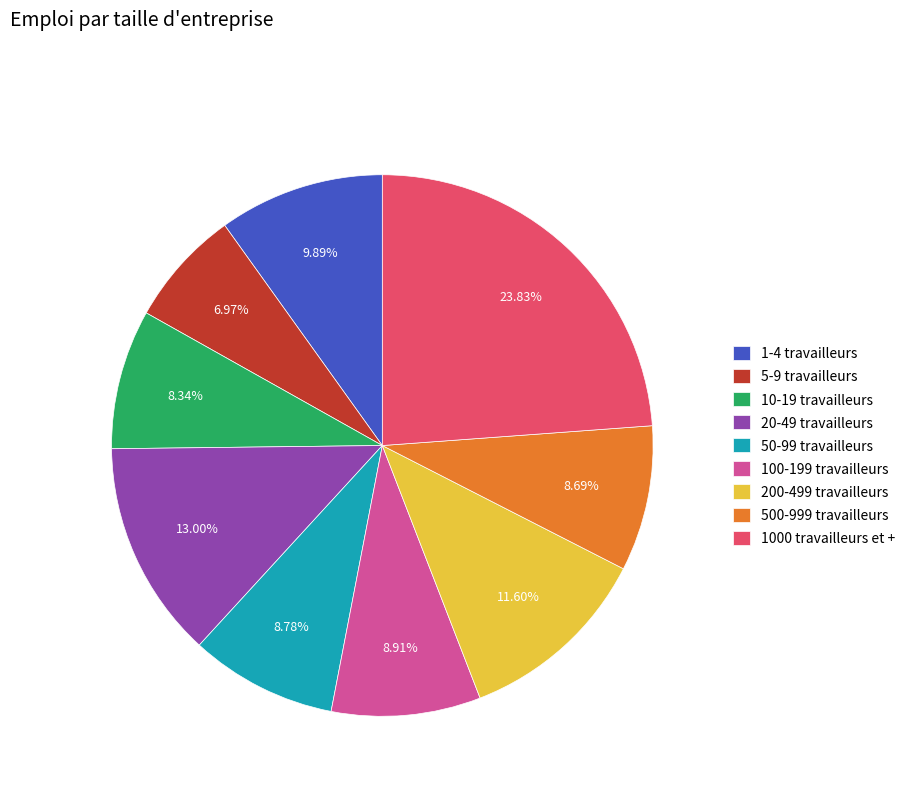

Is it true that 200-499 travailleurs is 17% of the pie?

False